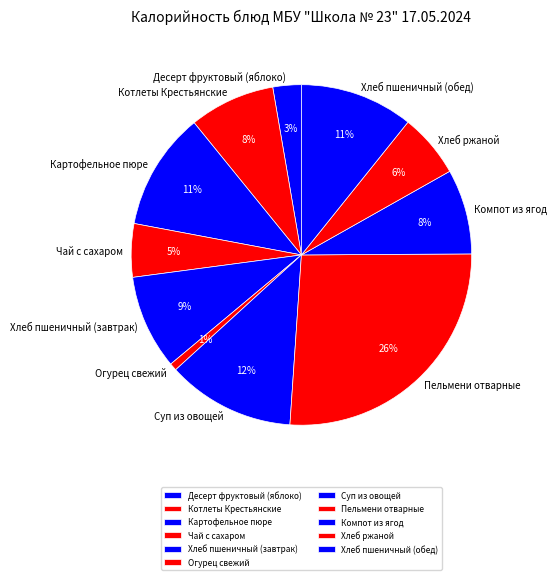

To the nearest percent, what portion does Хлеб пшеничный (обед) represent?

11%